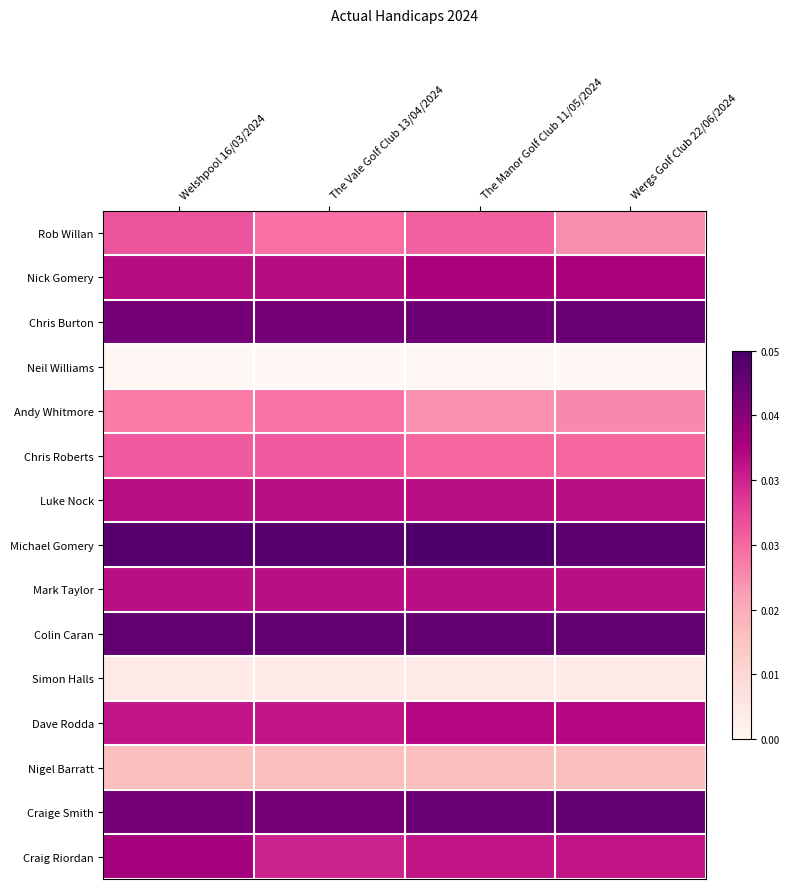

Rank the series at The Manor Golf Club 11/05/2024 from lowest to highest value.

Neil Williams, Simon Halls, Nigel Barratt, Andy Whitmore, Chris Roberts, Rob Willan, Craig Riordan, Luke Nock, Mark Taylor, Dave Rodda, Nick Gomery, Chris Burton, Craige Smith, Colin Caran, Michael Gomery